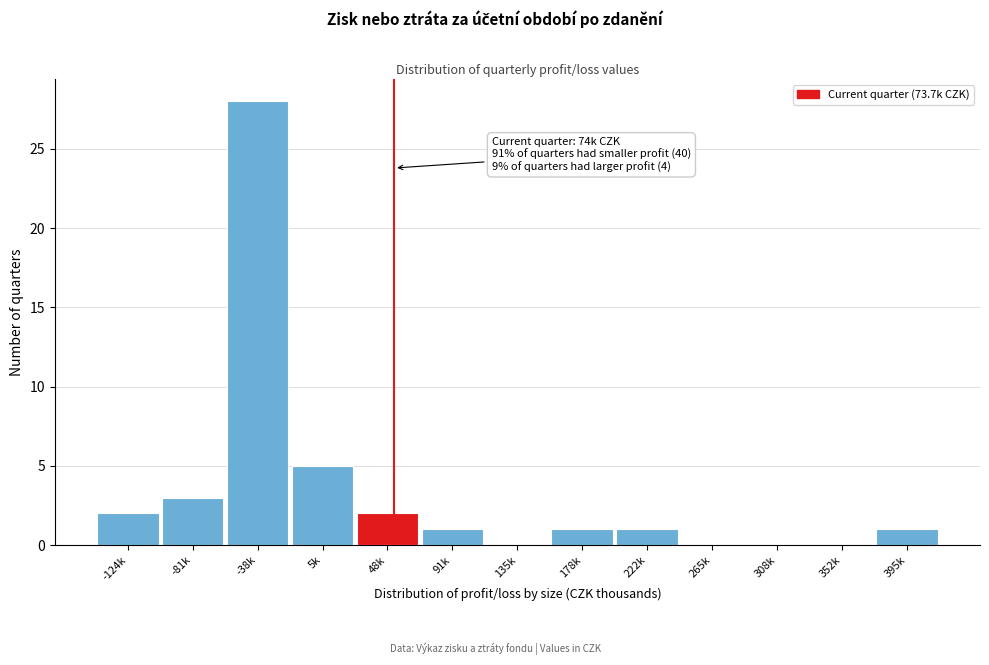

Reading left to right, transcribe all the data shown in this chart.

-124k=2	-81k=3	-38k=28	5k=5	48k=2	91k=1	135k=0	178k=1	222k=1	265k=0	308k=0	352k=0	395k=1